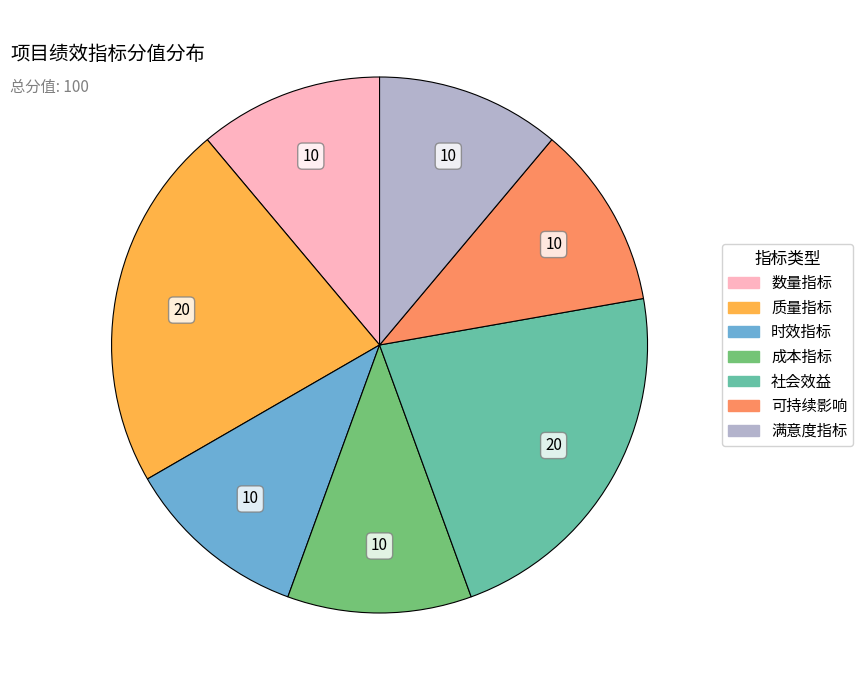

Combined, do 时效指标 and 社会效益 account for over 50%?

No